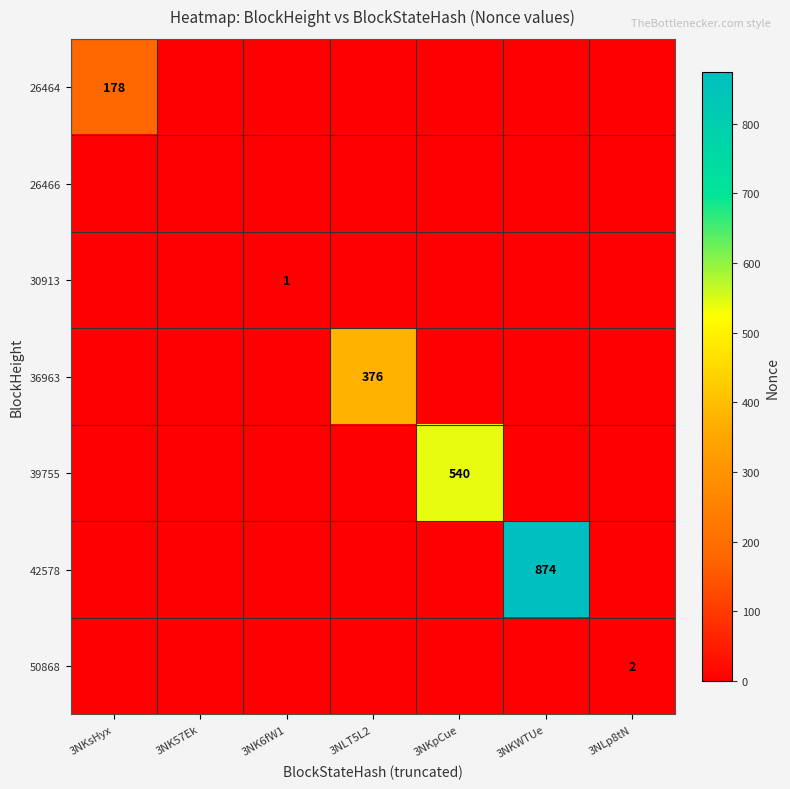

At which label is 39755 closest to 270?

3NKsHyx